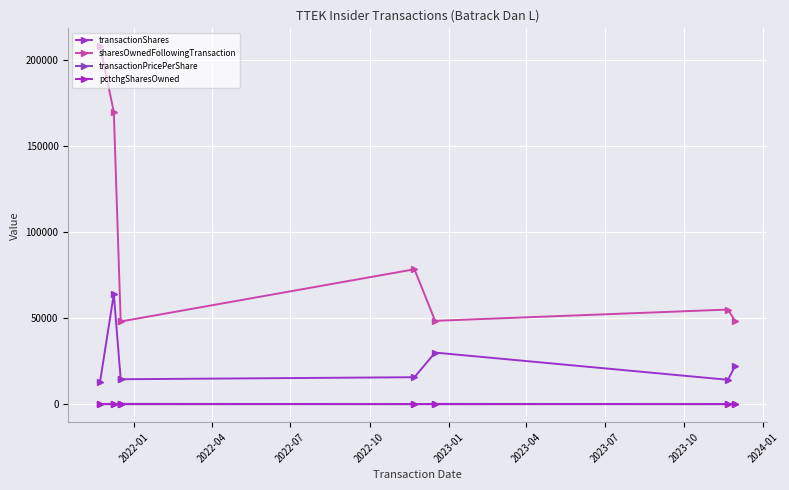

Which series changed the most between 2022-07 and 2023-04?

transactionShares